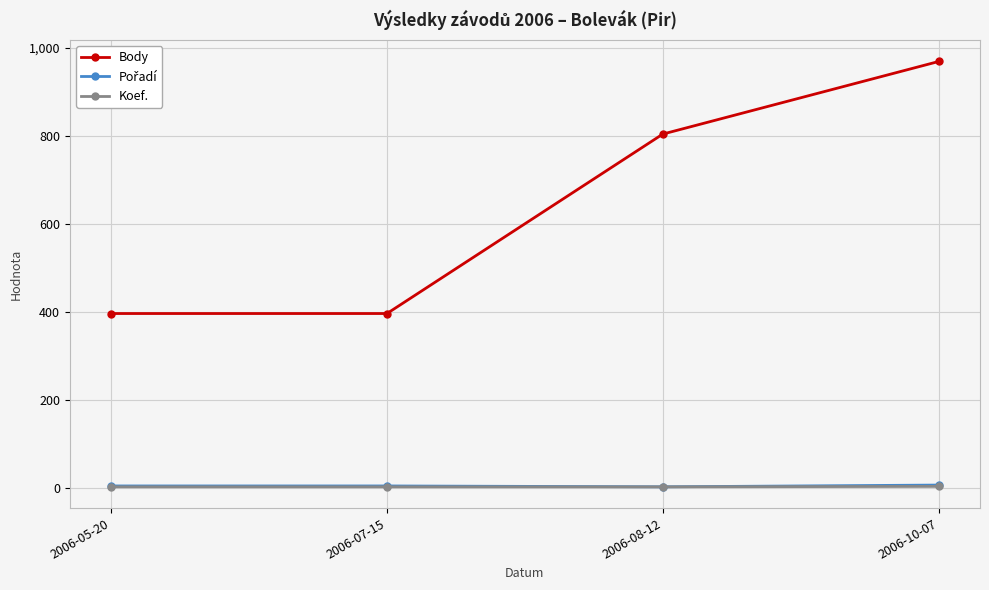

How many categories are shown in the chart?

4